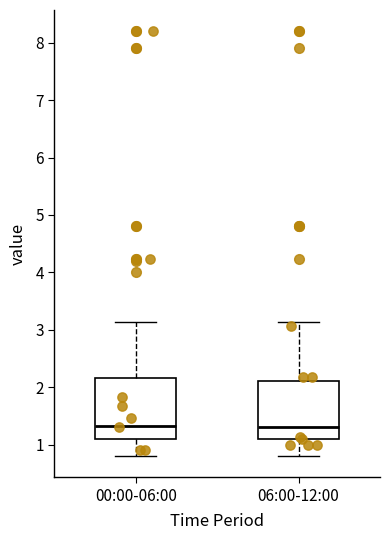

Where is the lower edge of the box for 00:00-06:00 on the y-axis? The values are not printed on the chart, so give them approximately, as read against the axis.

1.1